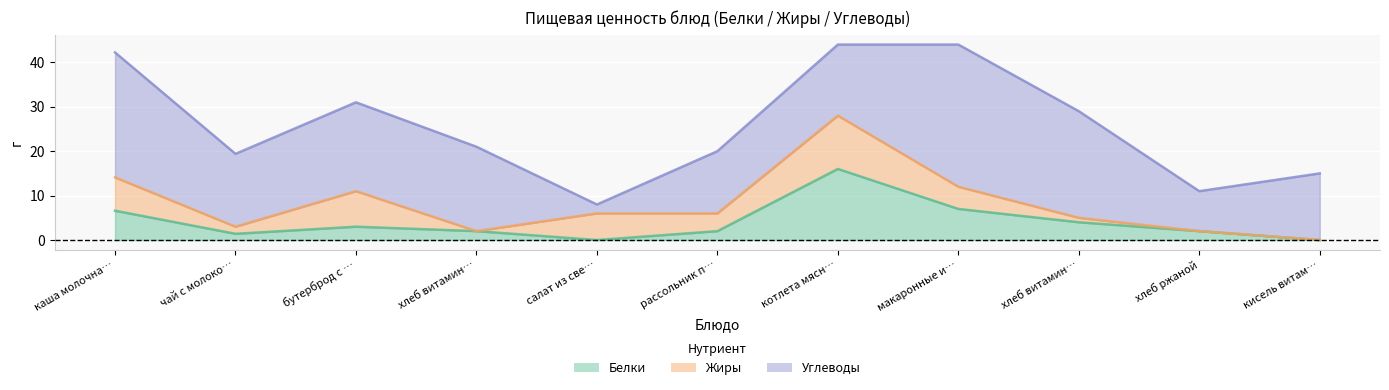

Where is the first local maximum for Углеводы?

бутерброд с маслом